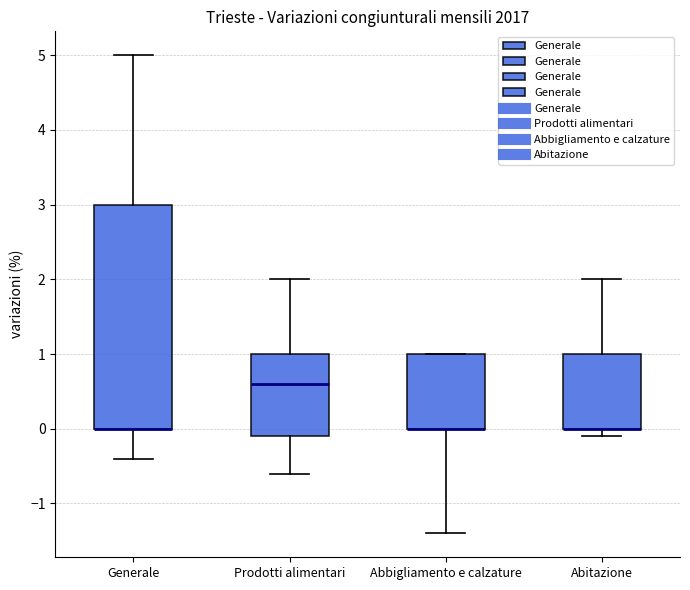

Reading left to right, transcribe this box plot: for each box, give where its median line is, the range the box spans, and where its two whiskers end, as read against the y-axis. The values are not printed on the chart, so give them approximately, as read against the axis.

Generale: median 0.0 (drawn on the box's lower edge), box 0.0 to 3.0, whiskers -0.4 to 5.0
Prodotti alimentari: median 0.6, box -0.1 to 1.0, whiskers -0.6 to 2.0
Abbigliamento e calzature: median 0.0 (drawn on the box's lower edge), box 0.0 to 1.0, whiskers -1.4 to 1.0
Abitazione: median 0.0 (drawn on the box's lower edge), box 0.0 to 1.0, whiskers -0.1 to 2.0